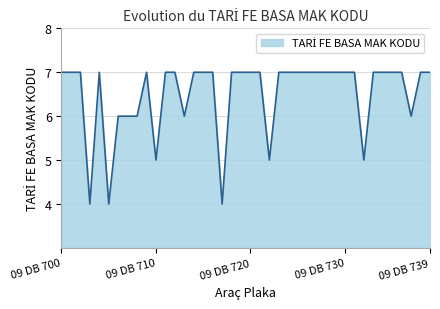

What is the minimum value shown in the chart?

4